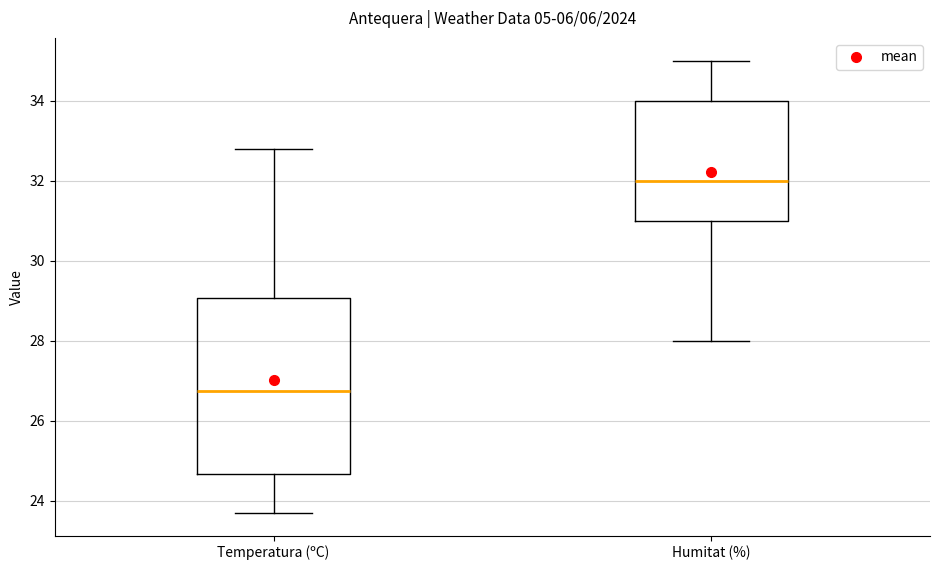

Comparing the boxes themselves (not the whiskers), which one is the tallest?

Temperatura (ºC)